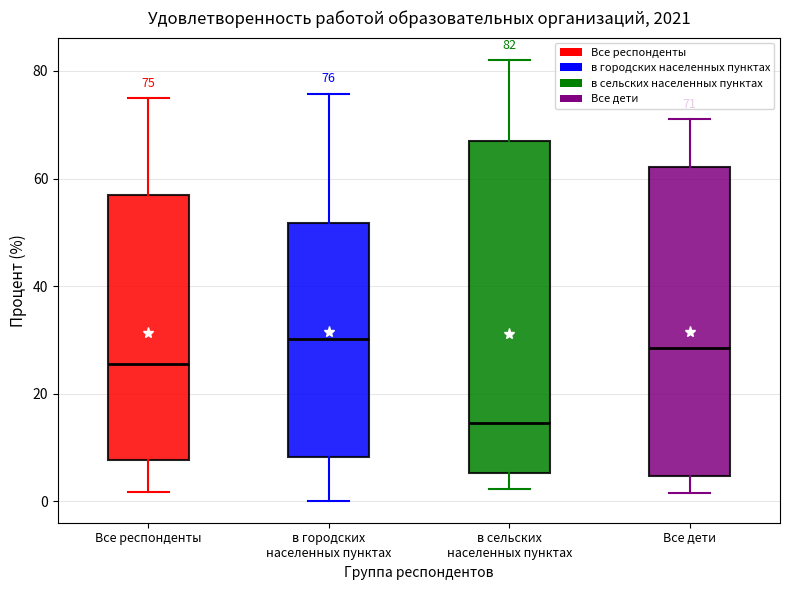

Which box is the tallest, from its lower edge to its upper edge?

в сельских населенных пунктах